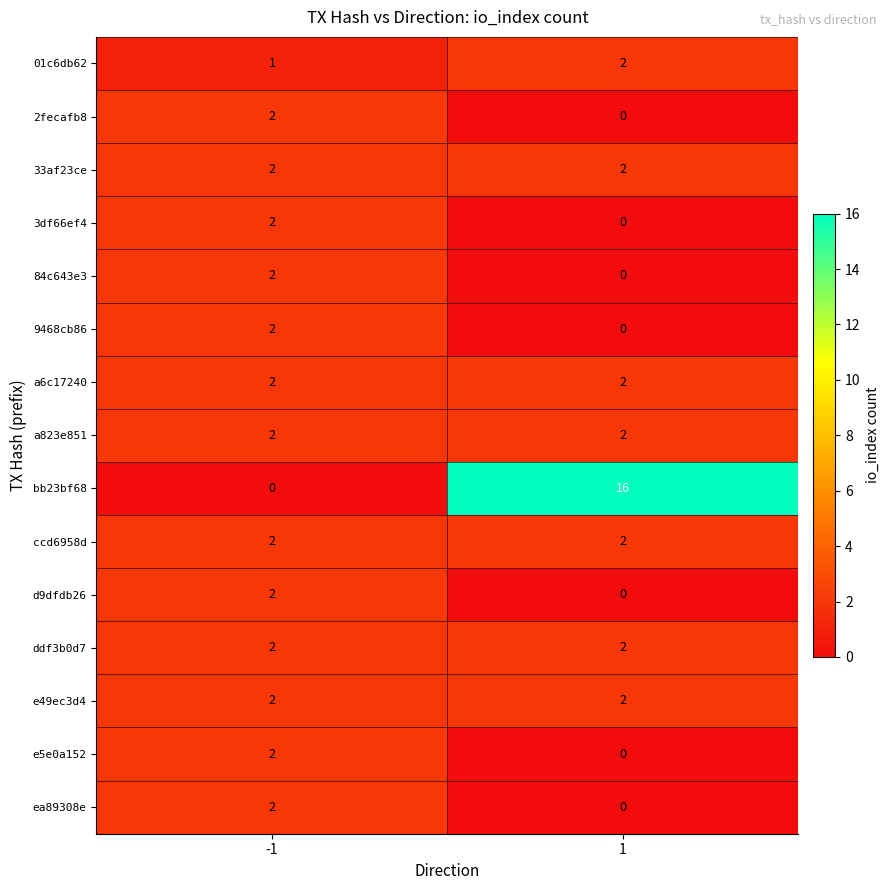

Between -1 and 1, which series saw the biggest shift?

bb23bf68